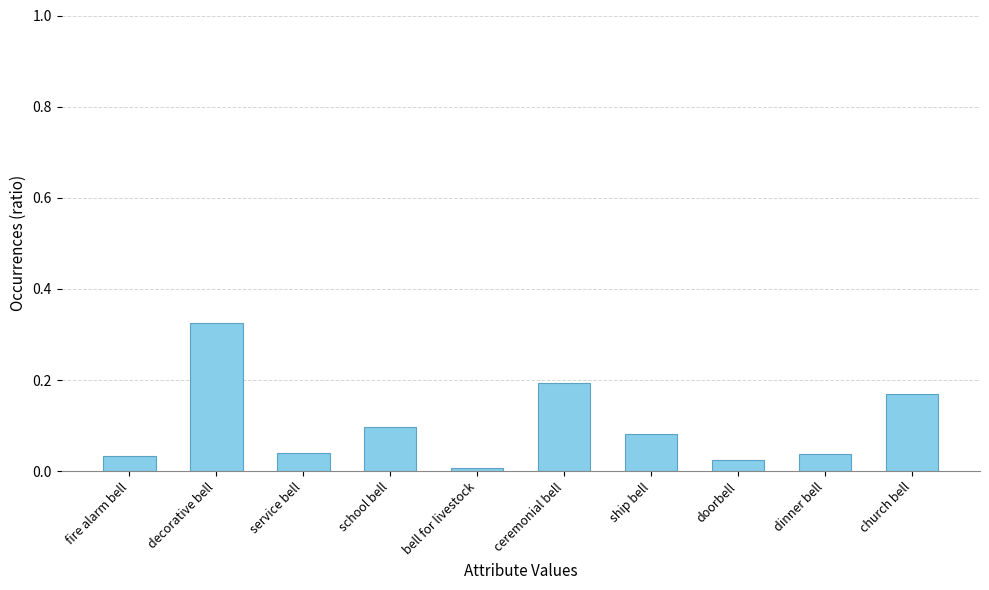

What is the label of the 7th bar from the right?

school bell